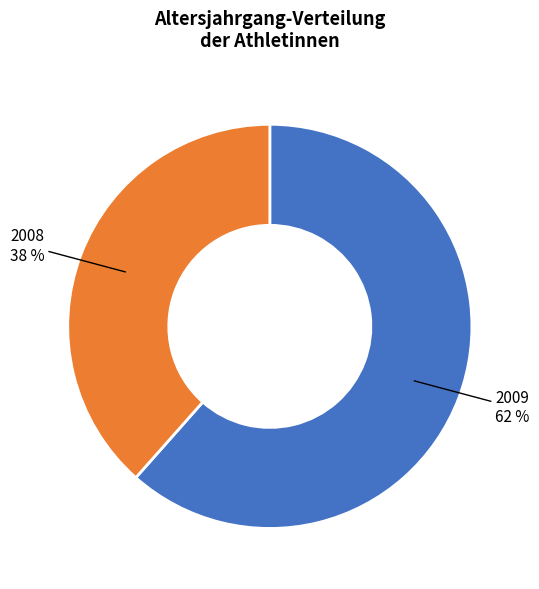

Is there a majority slice in this chart?

Yes